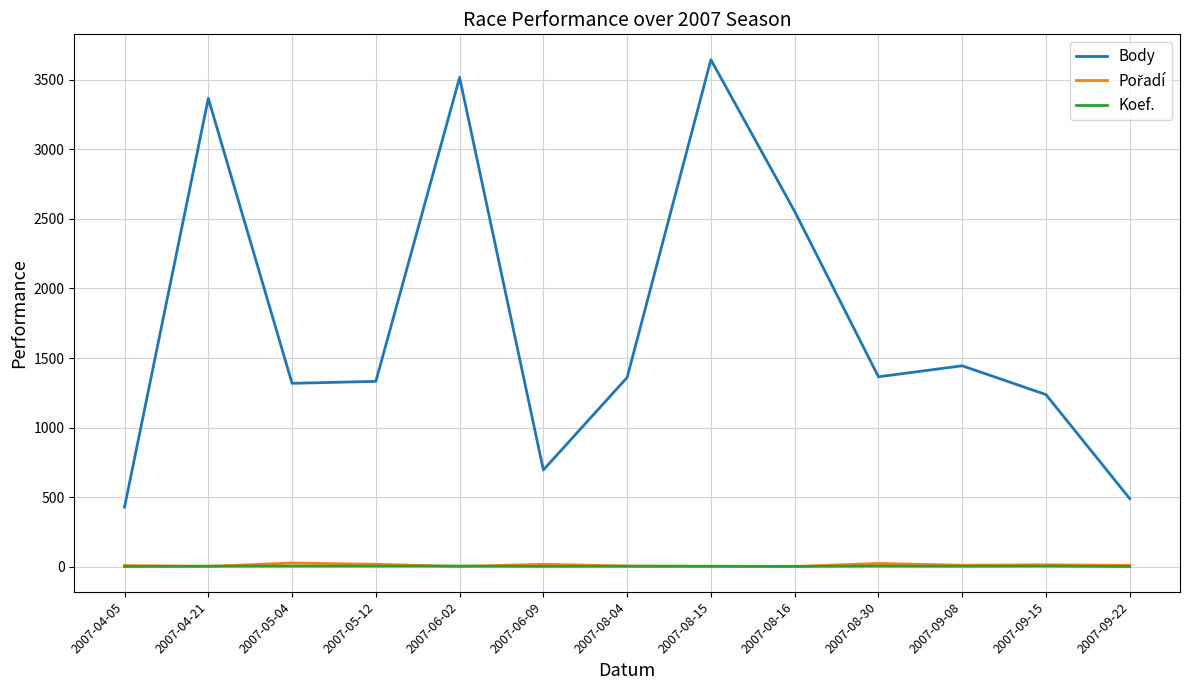

Which series changed the most between 2007-05-12 and 2007-08-15?

Body